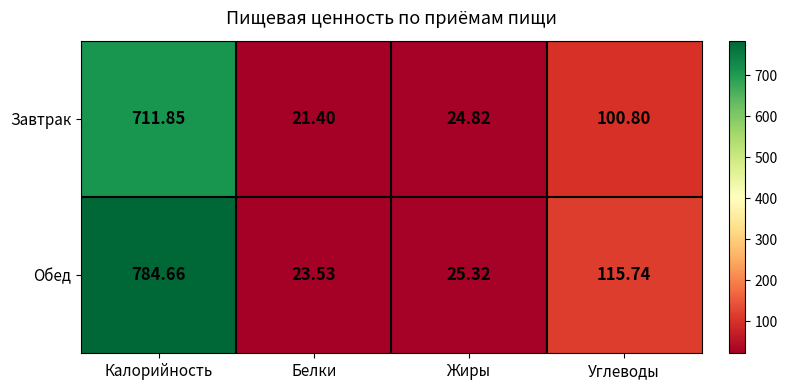

Rank the series at Калорийность from lowest to highest value.

Завтрак, Обед